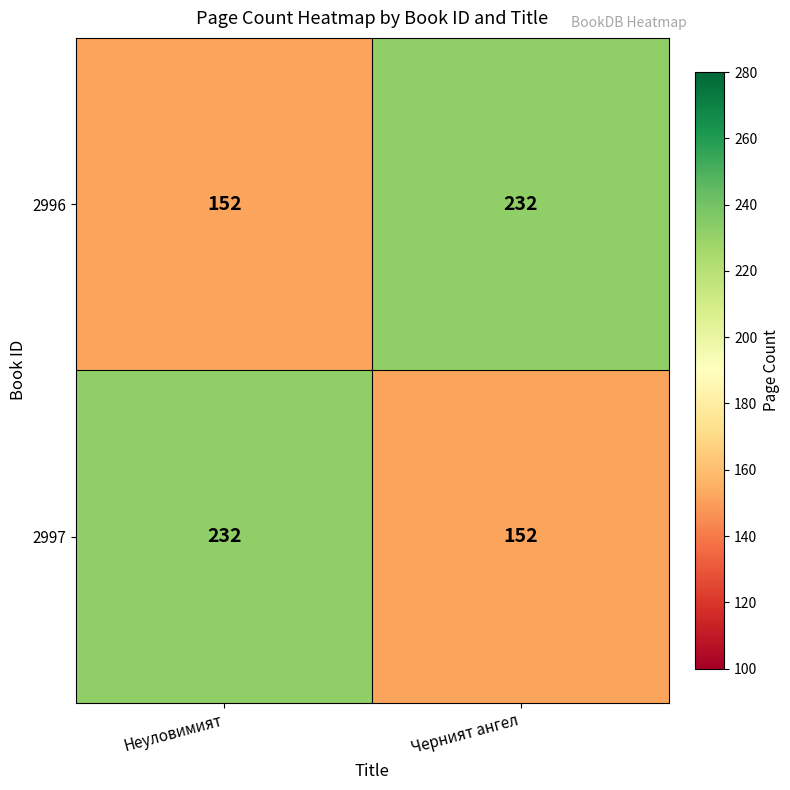

What is the difference between the highest and lowest values at Черният ангел?

80